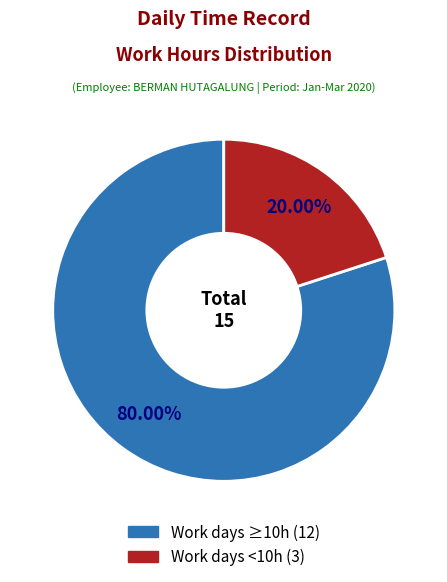

Is there any slice that represents more than half of the pie?

Yes